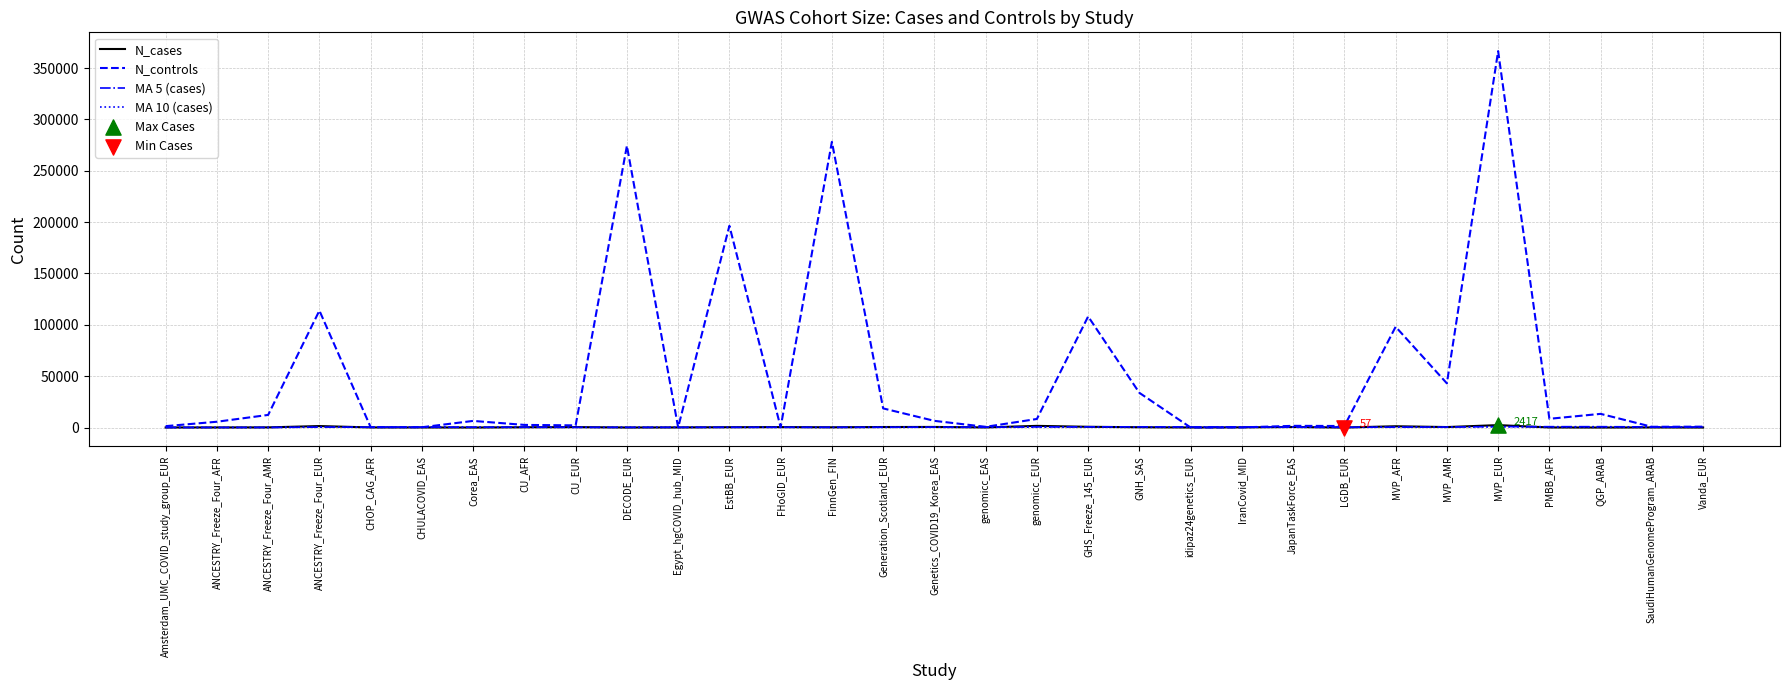

At how many categories does at least one series exceed 72156?

7